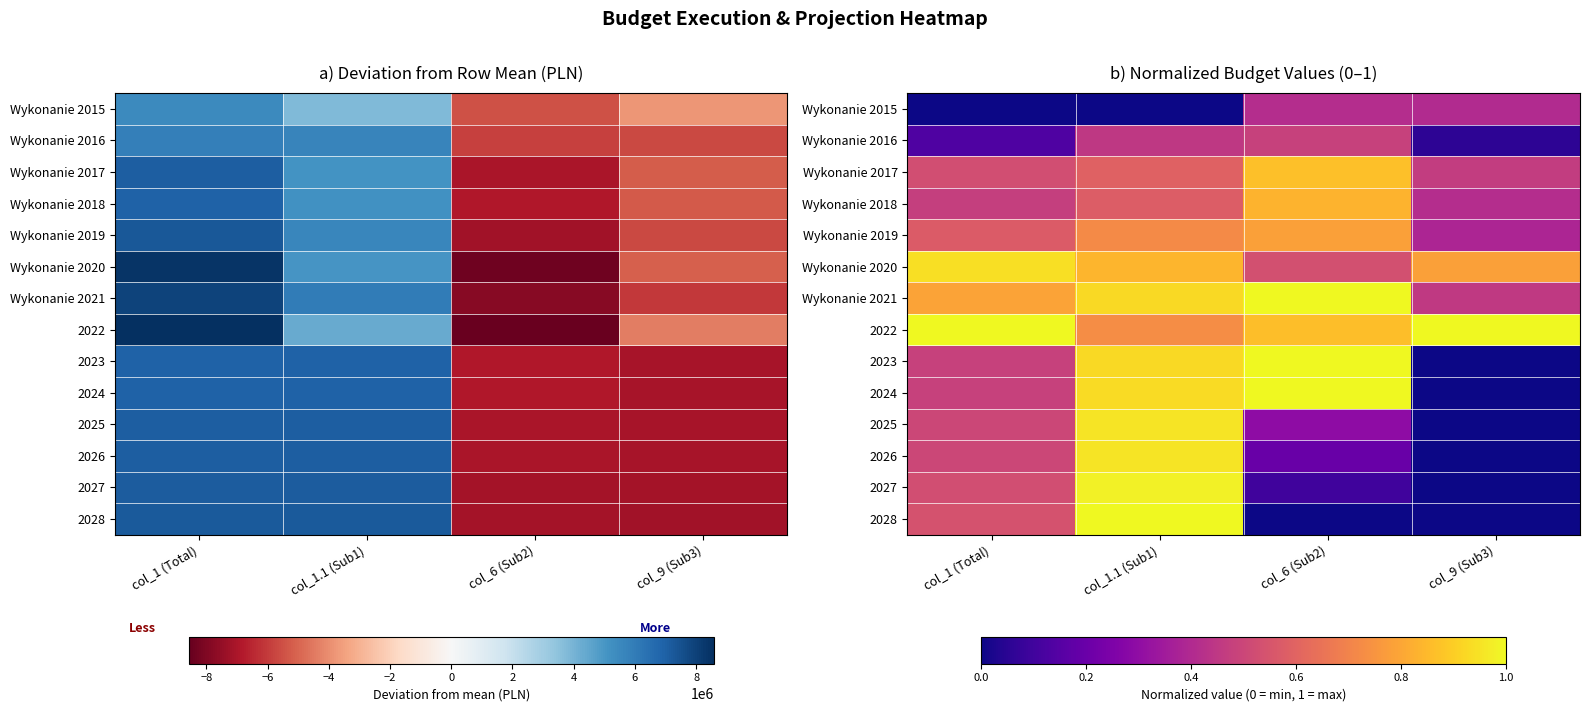

Is the value of Wykonanie 2017 at col_1.1 (Sub1) greater than the value of Wykonanie 2021 at col_9 (Sub3)?

Yes